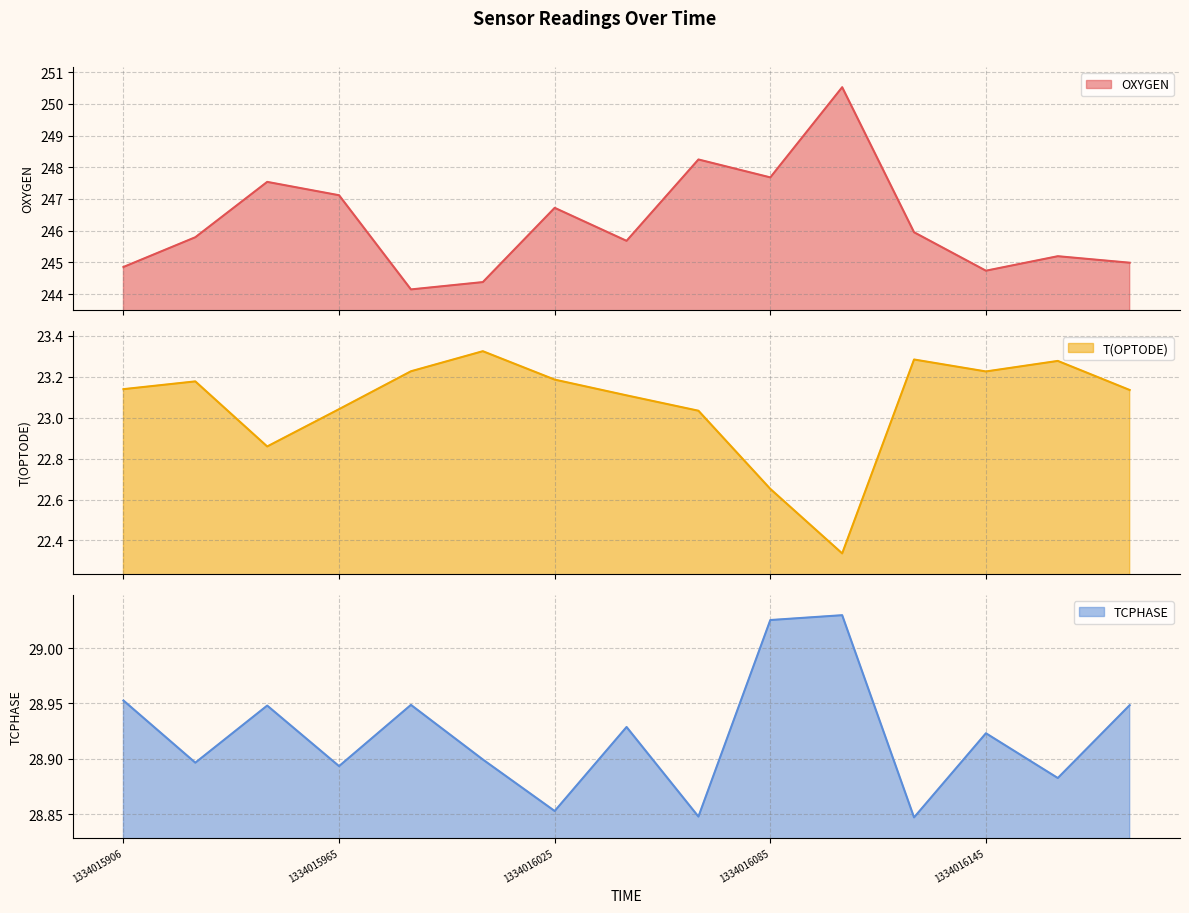

Is it true that OXYGEN equals 104.7 at 1334016005?

False